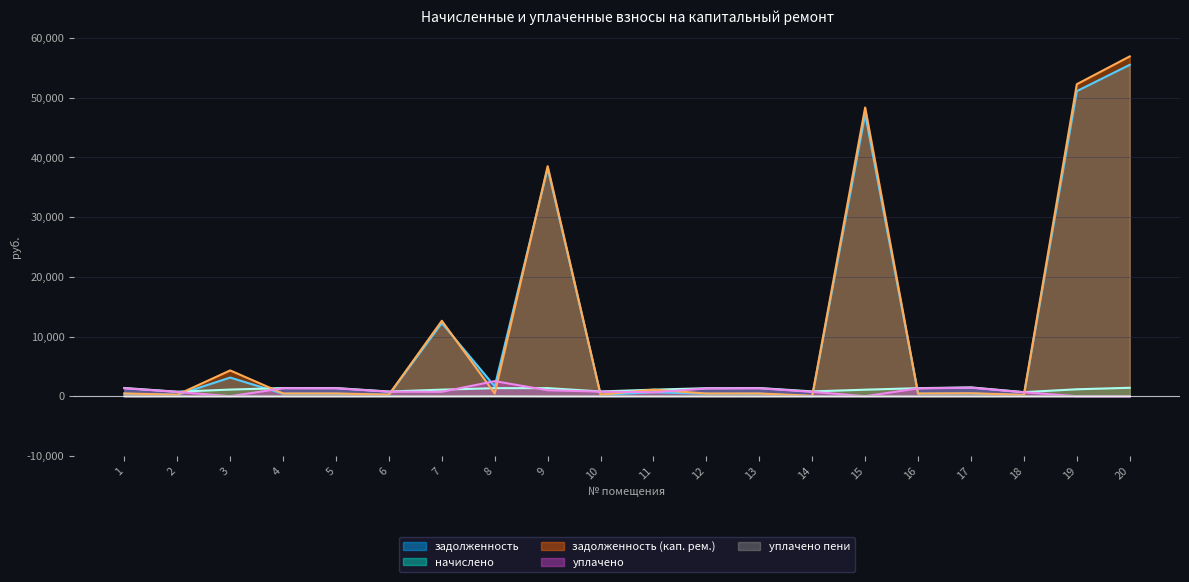

True or false: начислено and уплачено пени cross at least once.

False